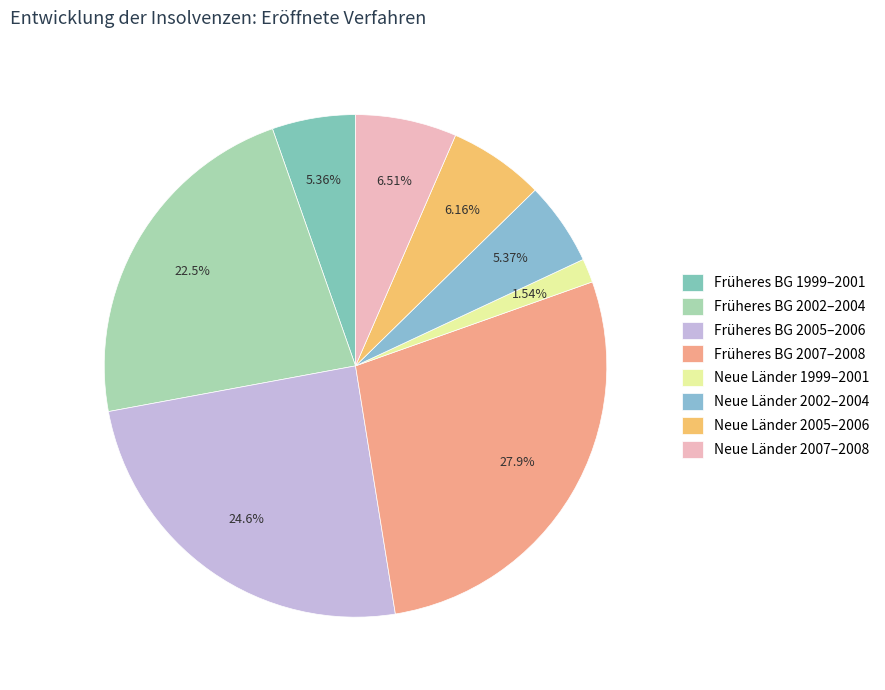

Count the number of slices in the pie.

8